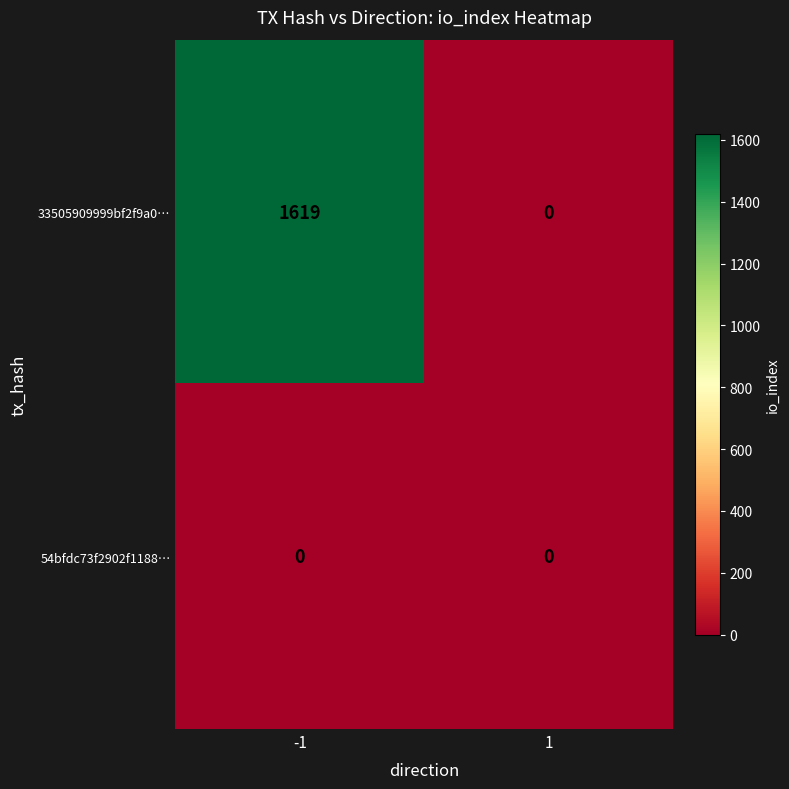

Reading left to right, what are all the values shown in this chart?

33505909999bf2f9a0…: 1619	0
54bfdc73f2902f1188…: 0	0